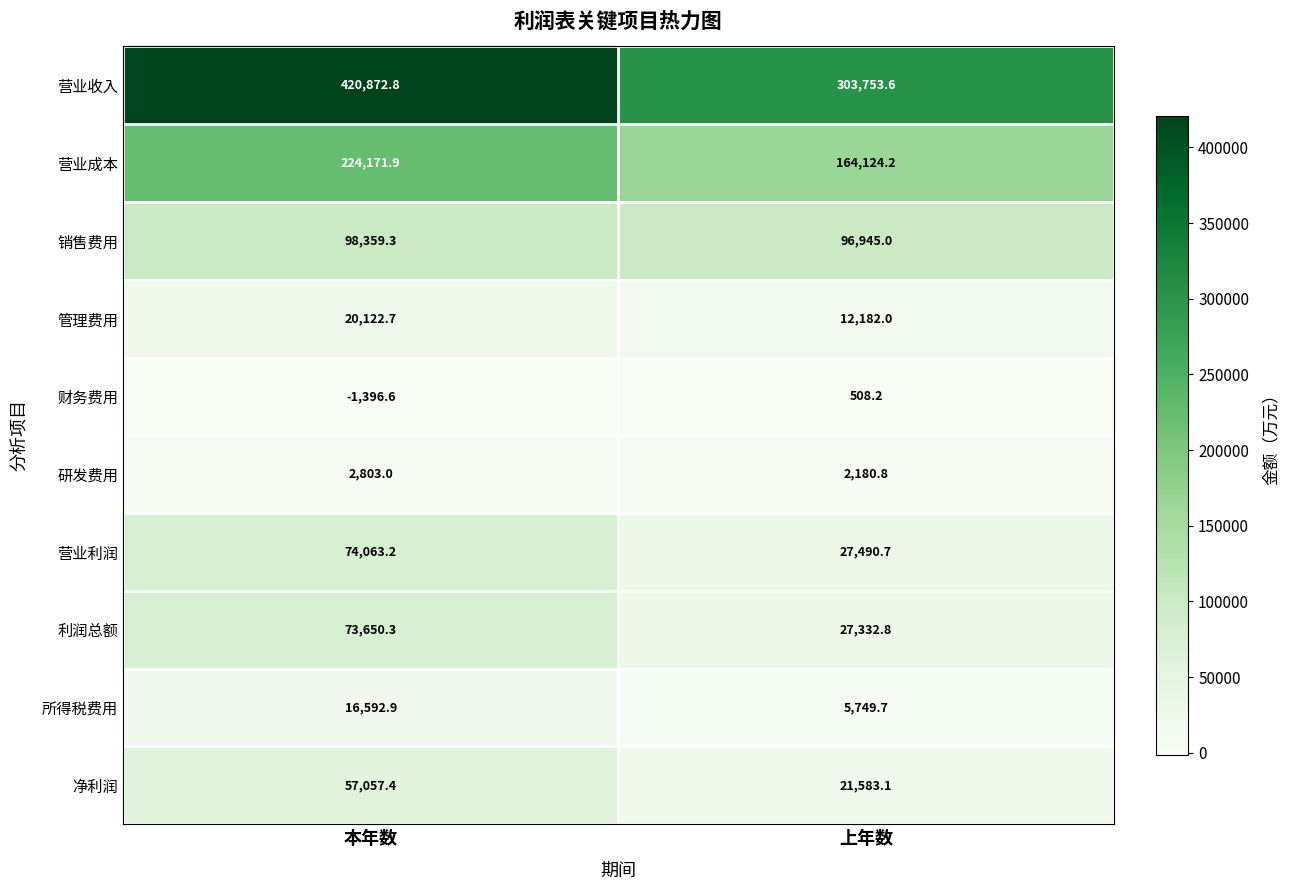

Which series changed the most between 本年数 and 上年数?

营业收入